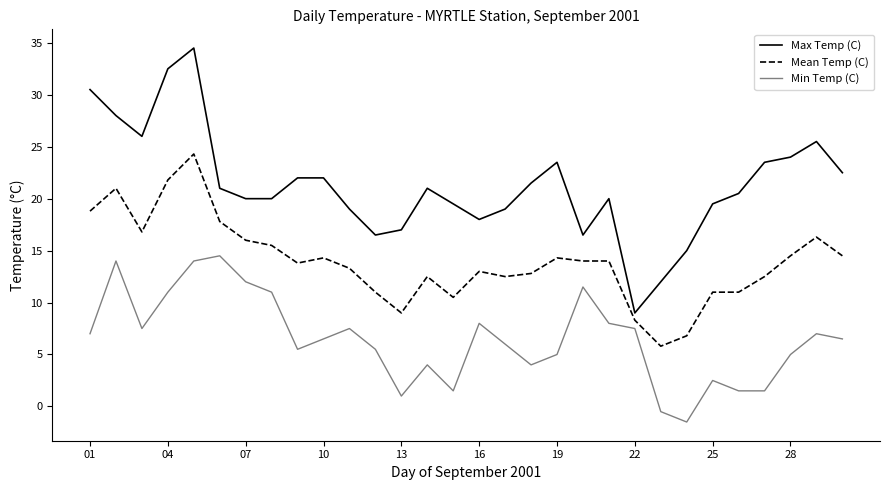

Which series has the largest total across all categories?

Max Temp (C)